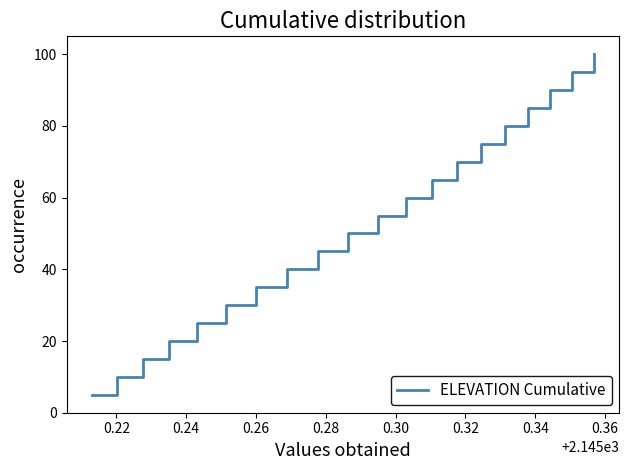

Reading left to right, extract all data points from this chart.

5.0	10.0	15.0	20.0	25.0	30.0	35.0	40.0	45.0	50.0	55.0	60.0	65.0	70.0	75.0	80.0	85.0	90.0	95.0	100.0